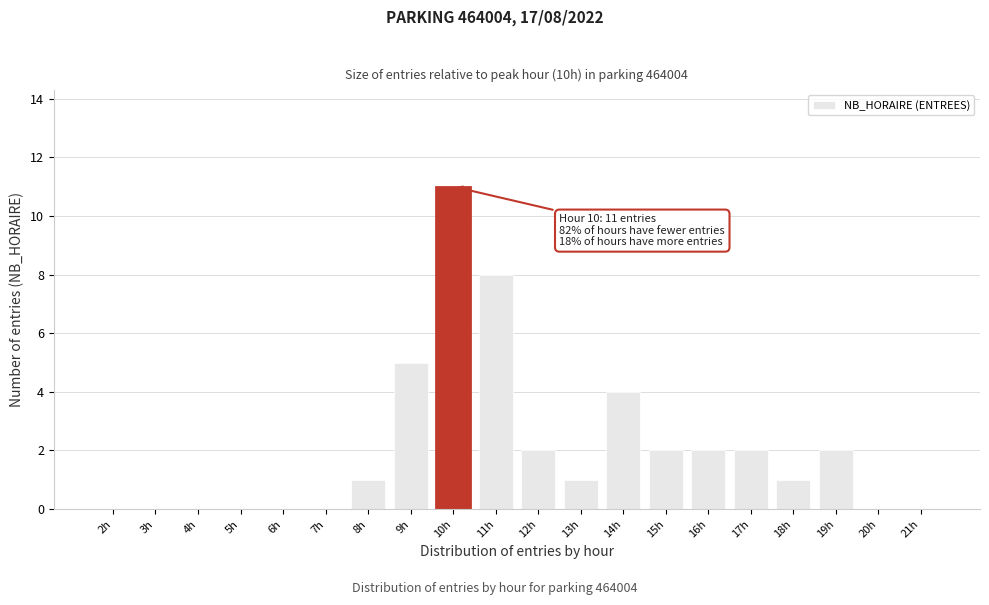

Reading left to right, extract all data points from this chart.

2h=0	3h=0	4h=0	5h=0	6h=0	7h=0	8h=1	9h=5	10h=11	11h=8	12h=2	13h=1	14h=4	15h=2	16h=2	17h=2	18h=1	19h=2	20h=0	21h=0